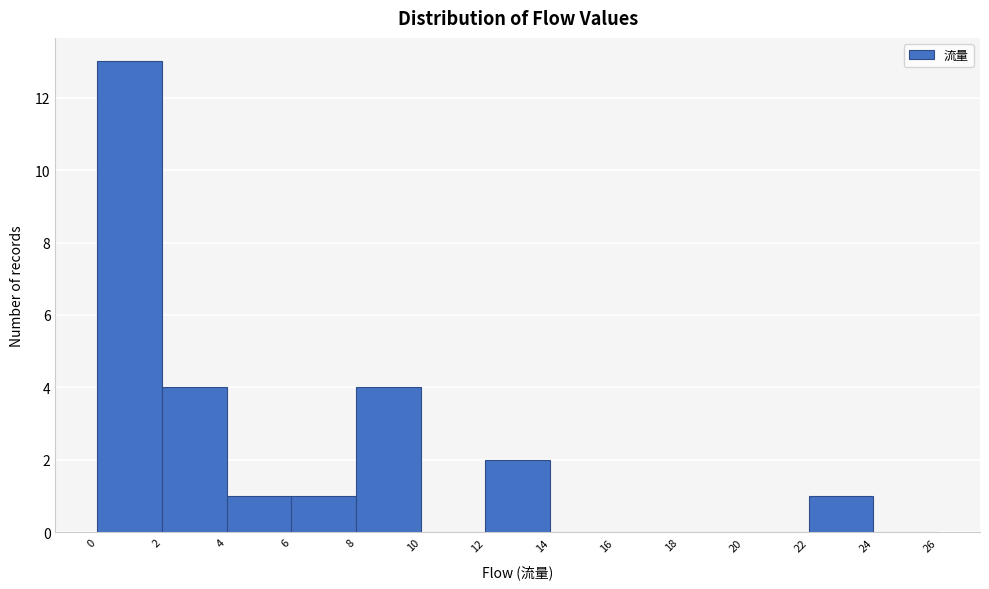

Which range on the x-axis has the tallest bar?

0 to 2